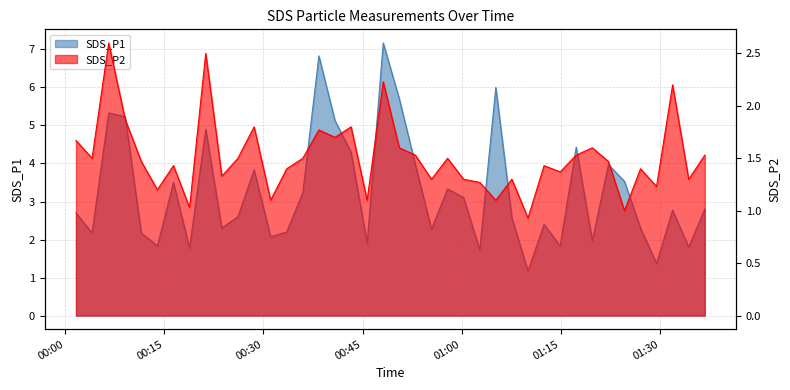

At how many categories does at least one series exceed 4?

10